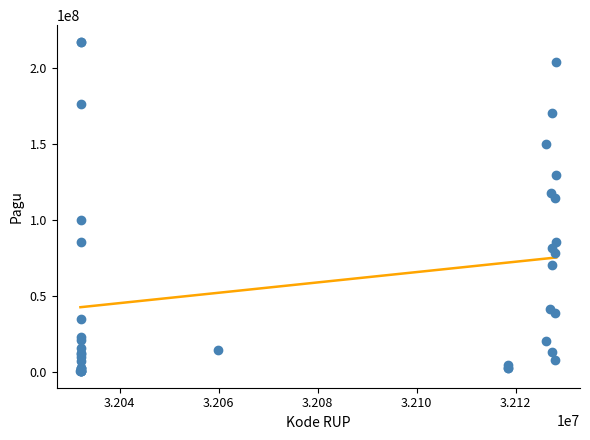

What Y value in the scatter plot is closest to 108830000?

114296000